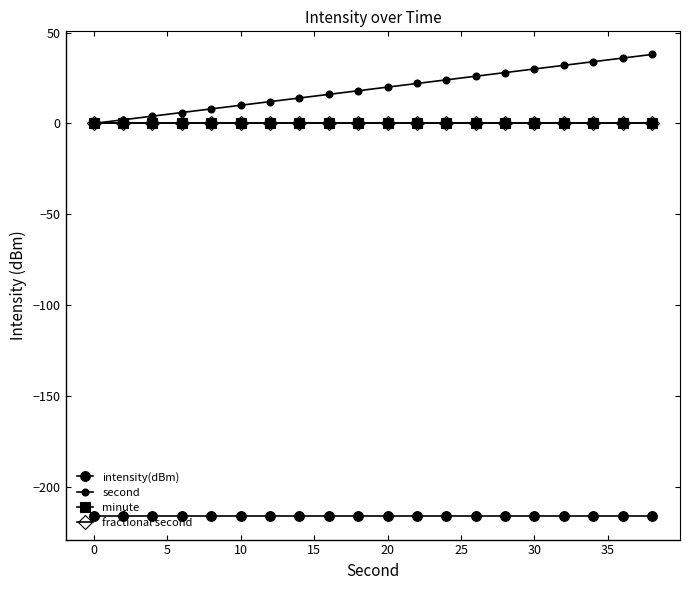

Rank the series by their maximum value, from lowest to highest.

intensity(dBm), minute, fractional second, second